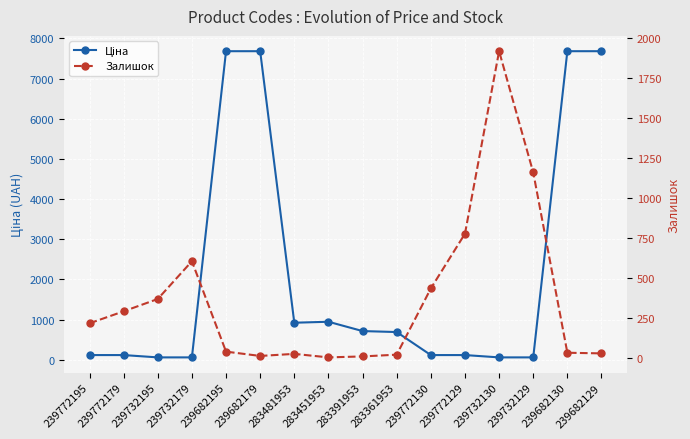

Where is the first local maximum for Залишок?

239732179